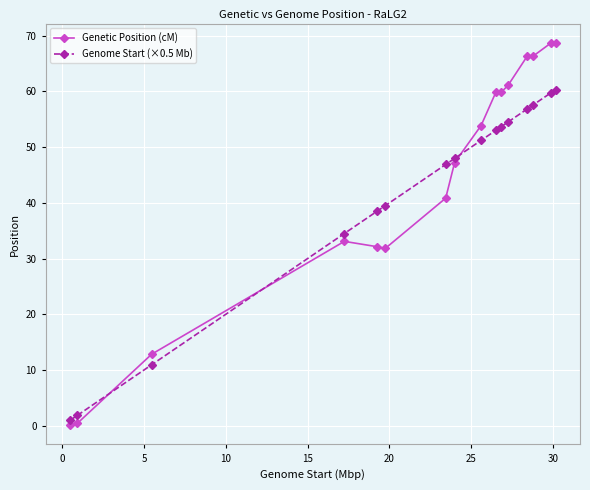

Which series has the largest range (max minus min)?

Genetic Position (cM)